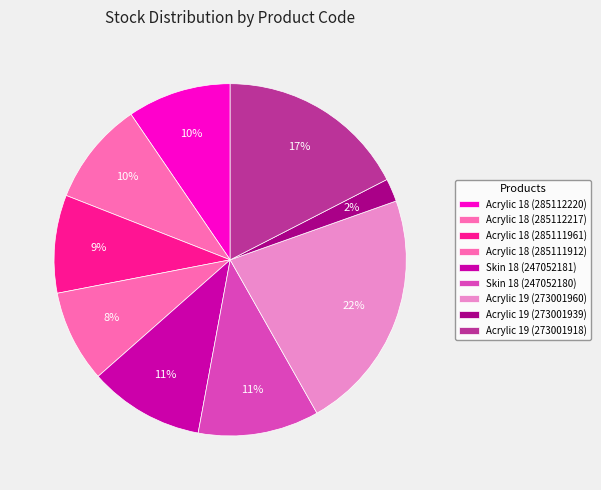

What percentage is the Acrylic 19 (273001939) slice, to the nearest percent?

2%